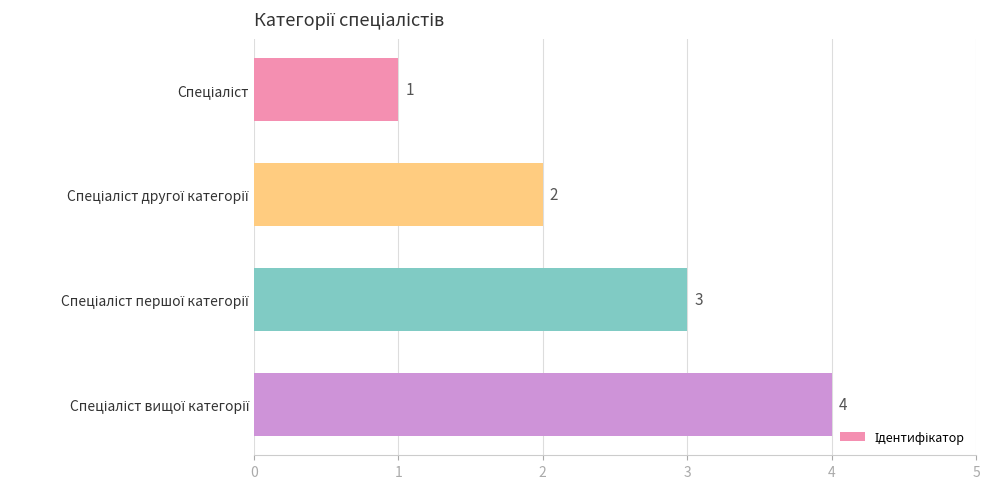

What is the minimum value shown in the chart?

1